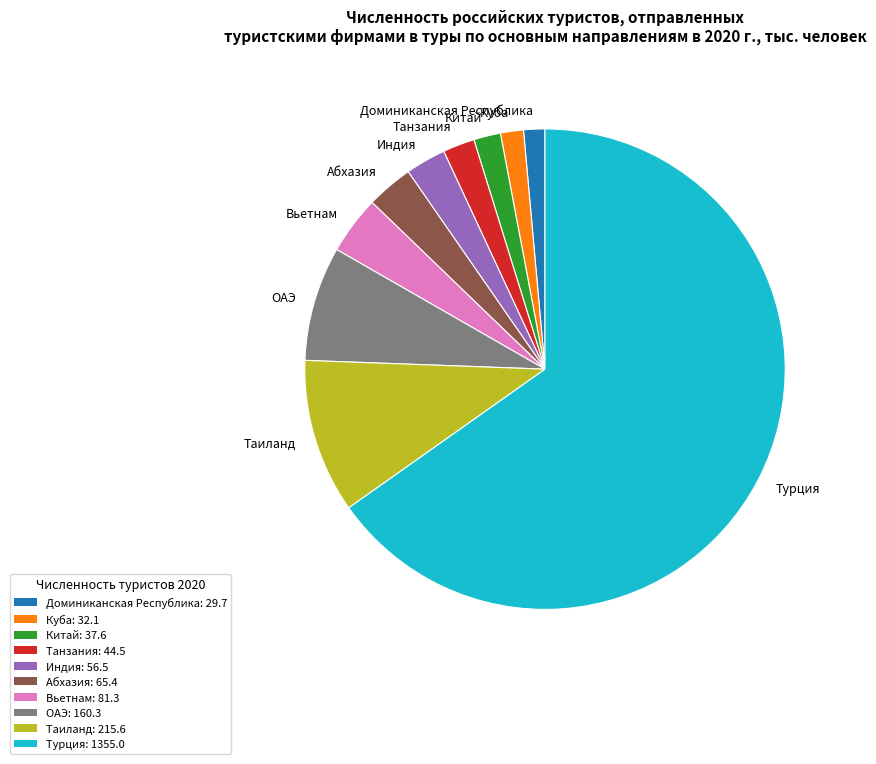

Is there any slice that represents more than half of the pie?

Yes